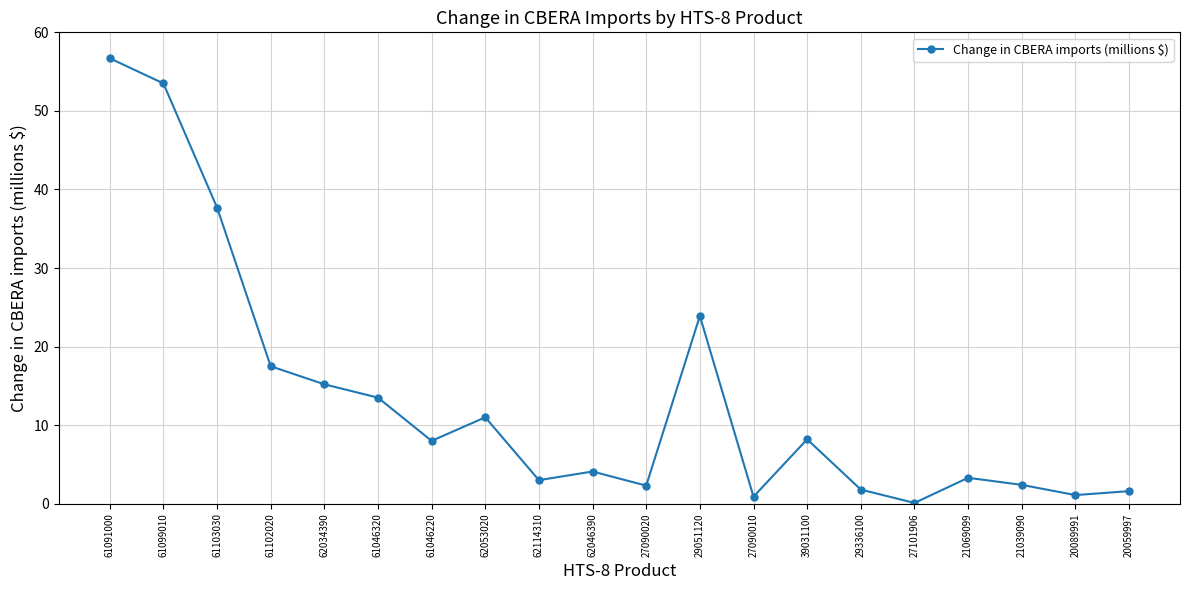

Where is the first local maximum?

62053020